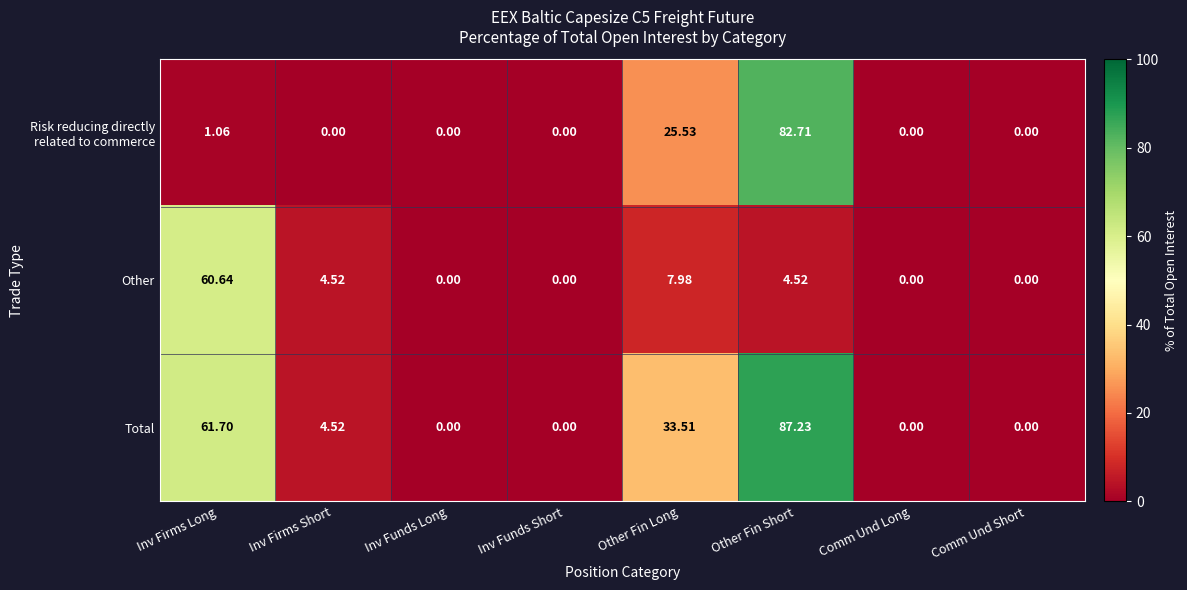

Which category has the highest value across all series?

Other Fin Short